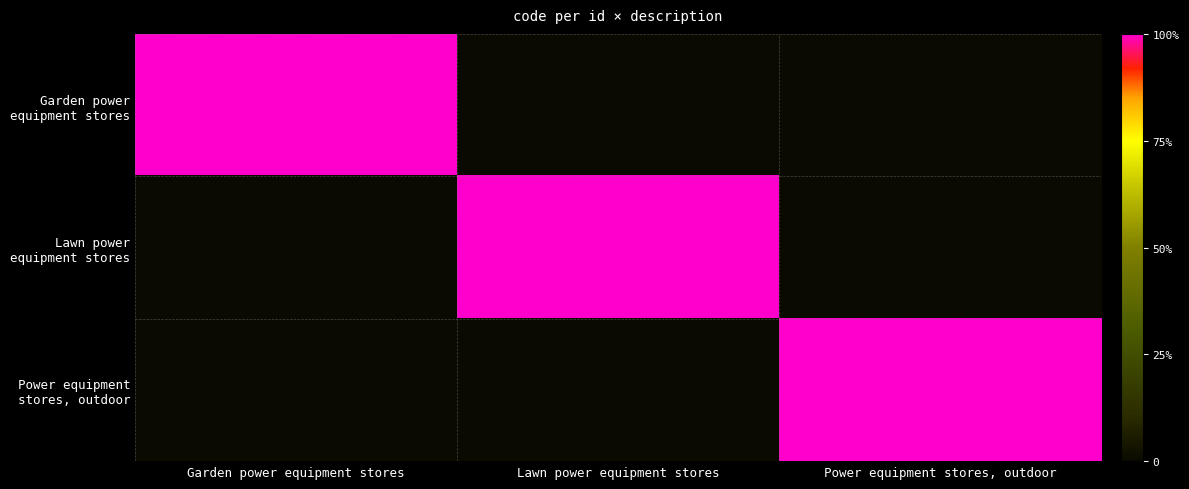

What is the spread (max minus min) of values at Lawn power equipment stores?

444230